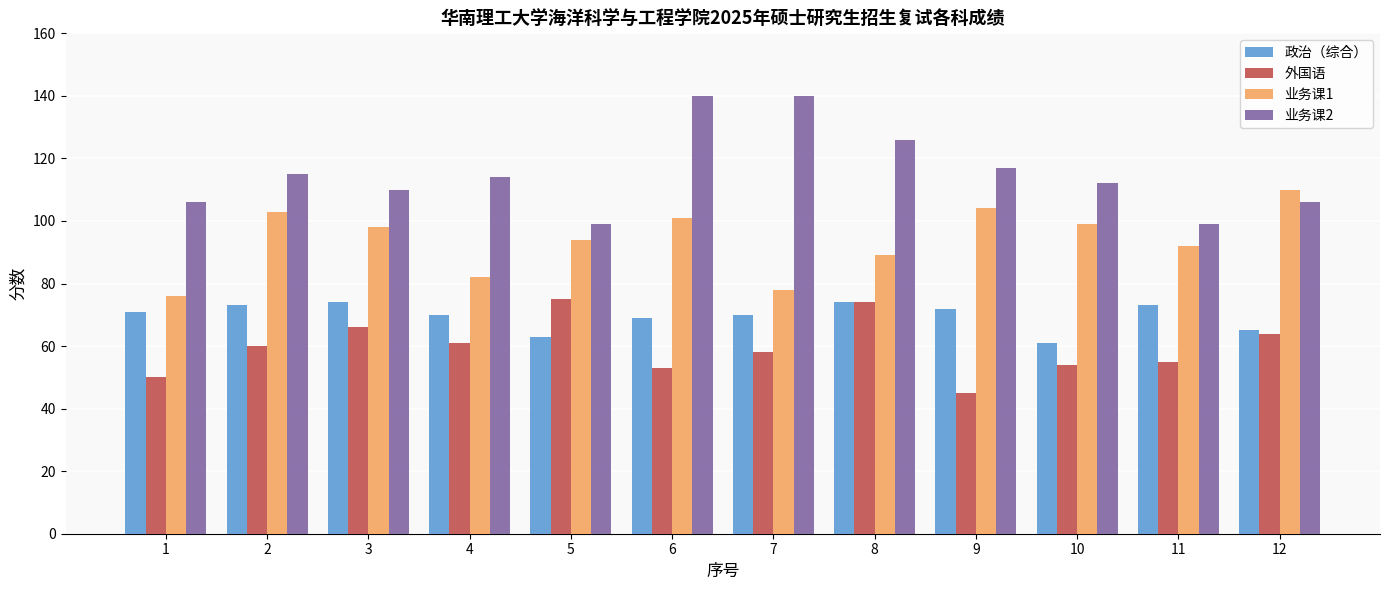

Between 5 and 6, which series saw the biggest shift?

业务课2